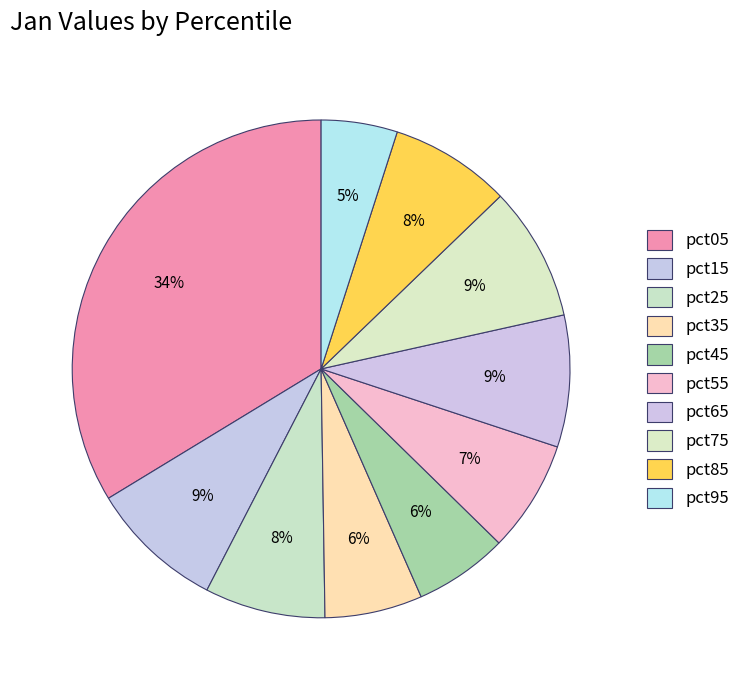

To the nearest percent, what is the combined percentage of pct65 and pct05?

42%